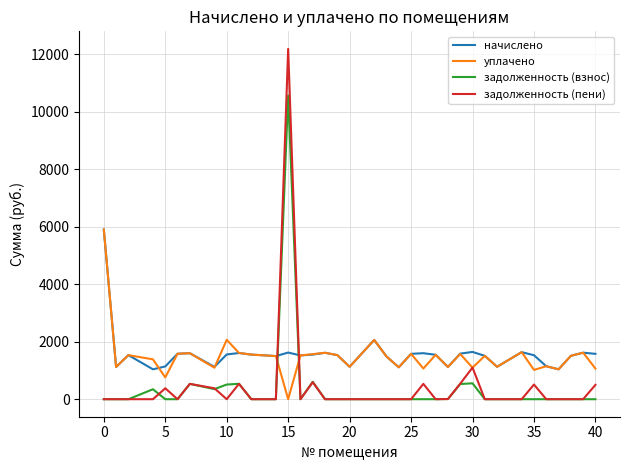

Which series has the largest range (max minus min)?

задолженность (пени)